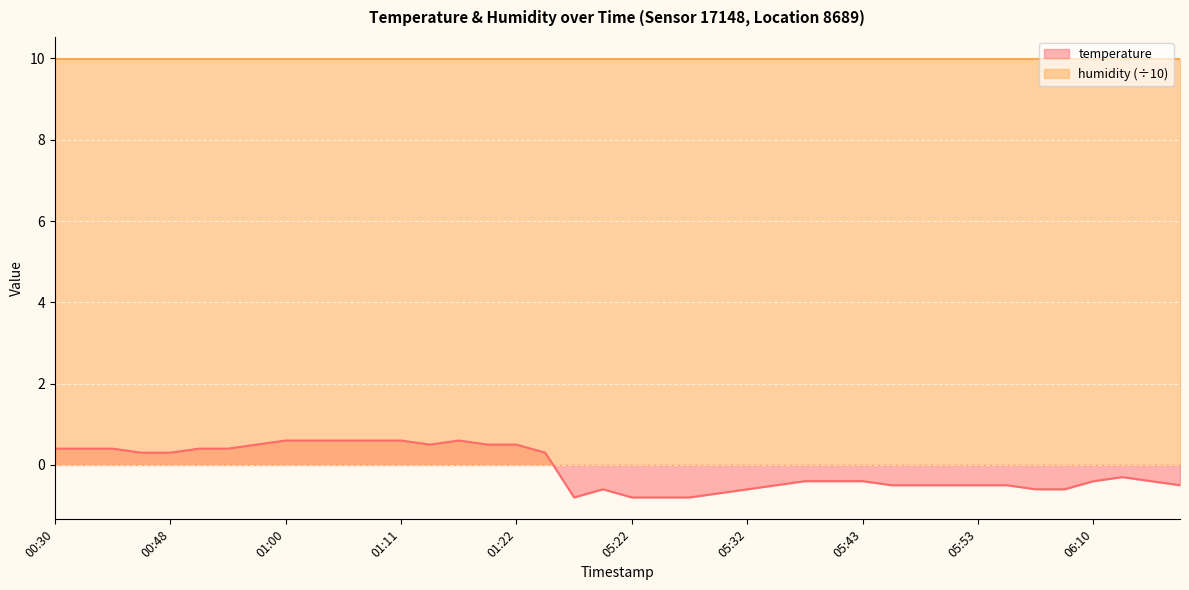

What is the smallest value displayed?

-0.8